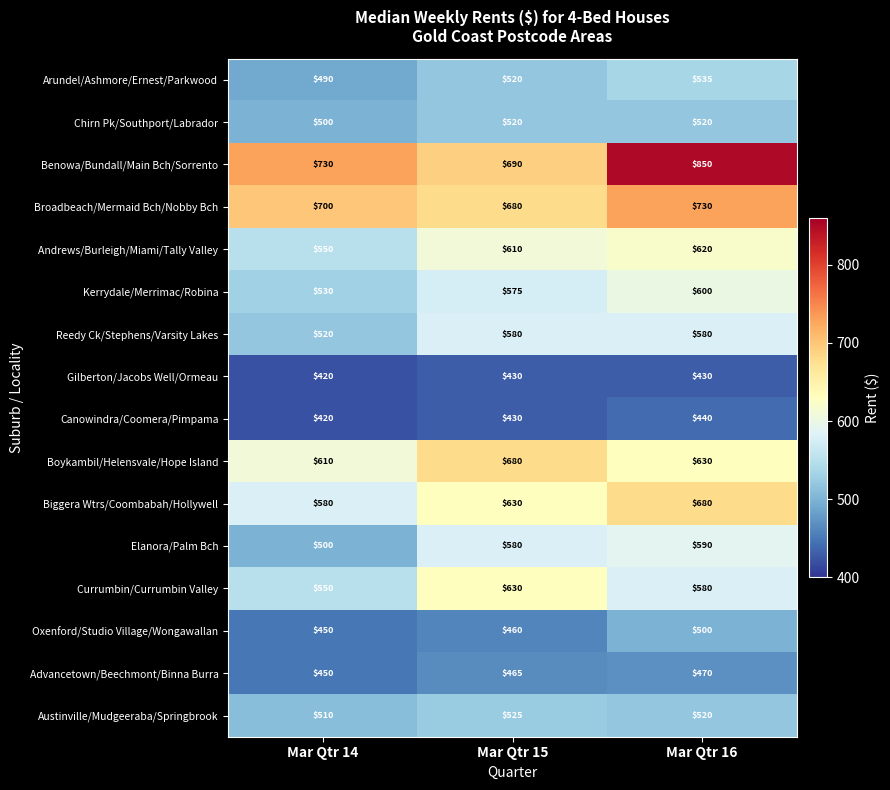

What is the difference between the second highest and minimum values in the Biggera Wtrs/Coombabah/Hollywell series?

50